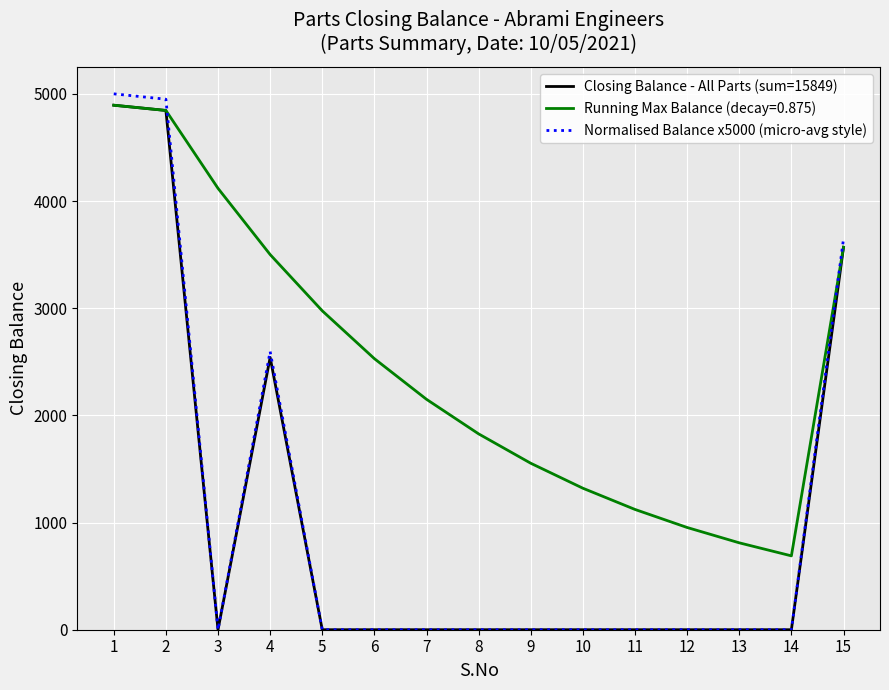

How many values in the Closing Balance - All Parts (sum=15849) series exceed 0?

4